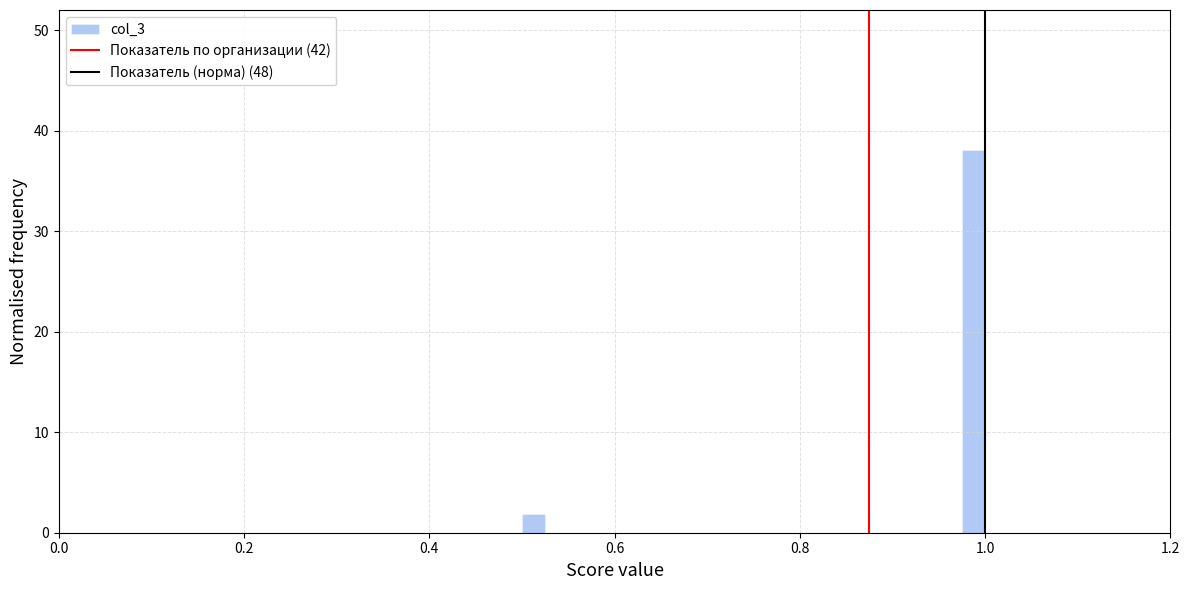

Read against the x-axis, roughly where is the centre of the tallest bar?

0.98